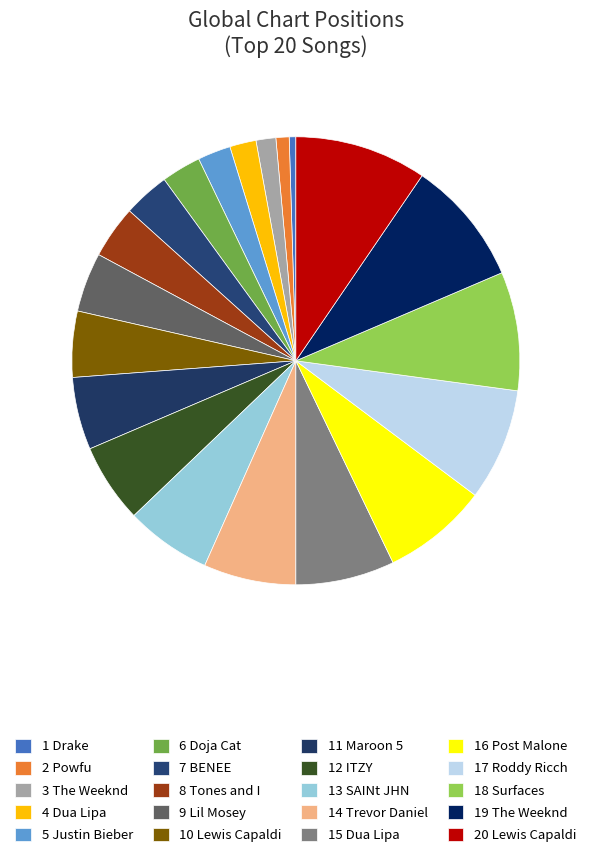

Count the number of slices in the pie.

20